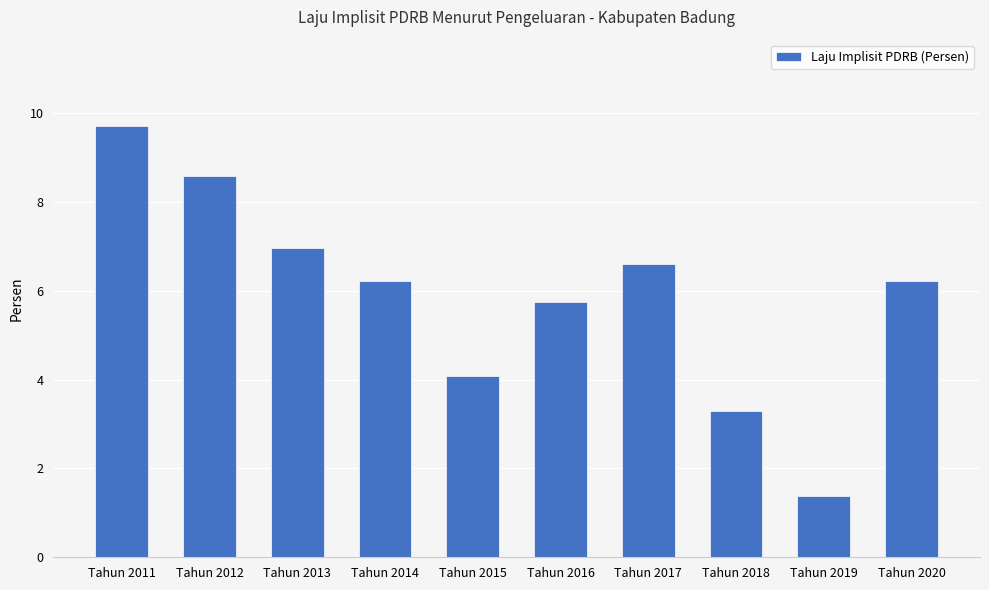

Reading right to left, extract all data points from this chart.

6.2	1.4	3.3	6.6	5.7	4.1	6.2	7.0	8.6	9.7